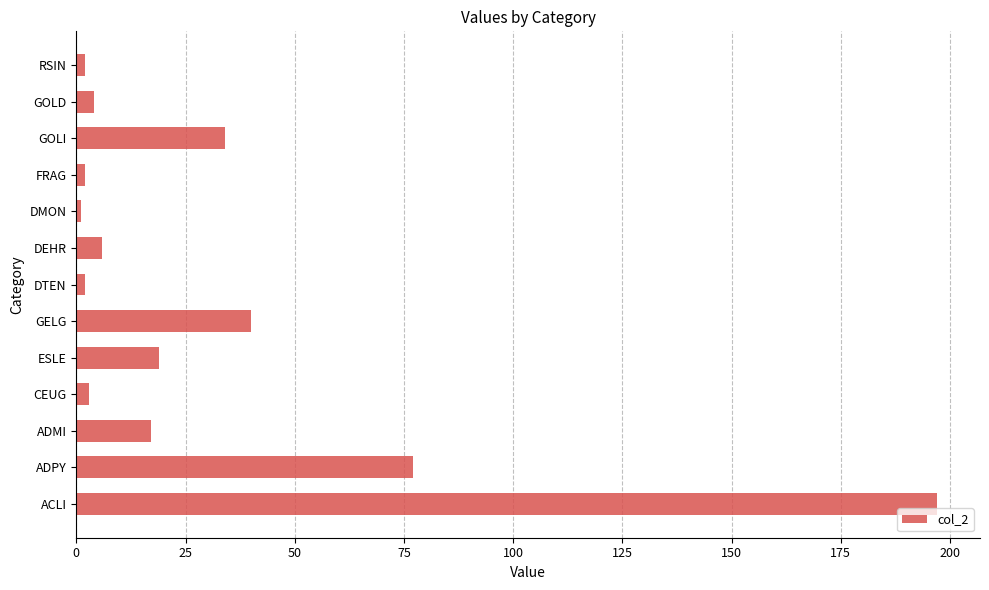

Reading top to bottom, list all the values displayed in this chart.

2	4	34	2	1	6	2	40	19	3	17	77	197